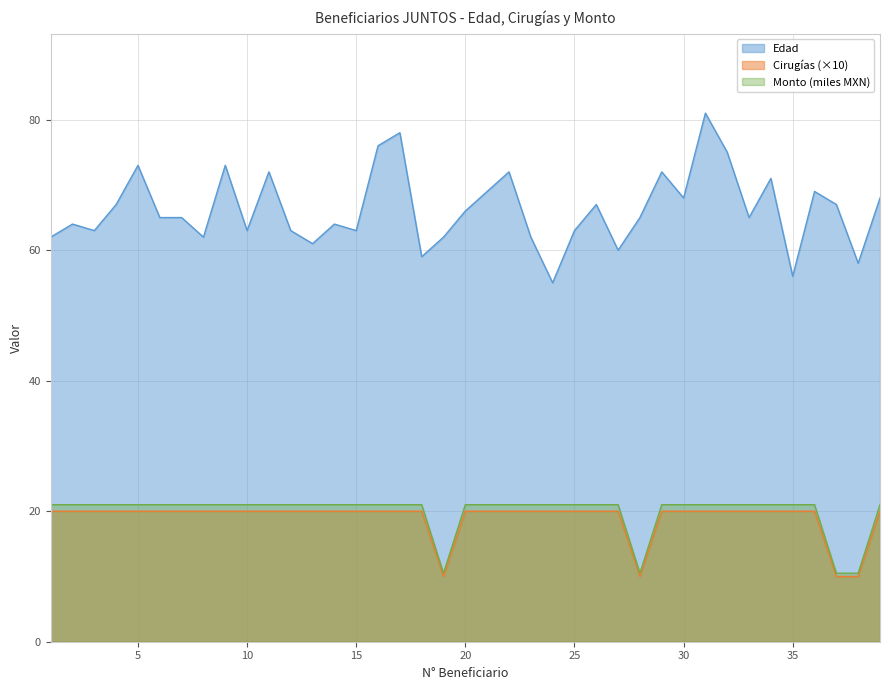

True or false: Edad and Cirugias cross at least once.

False